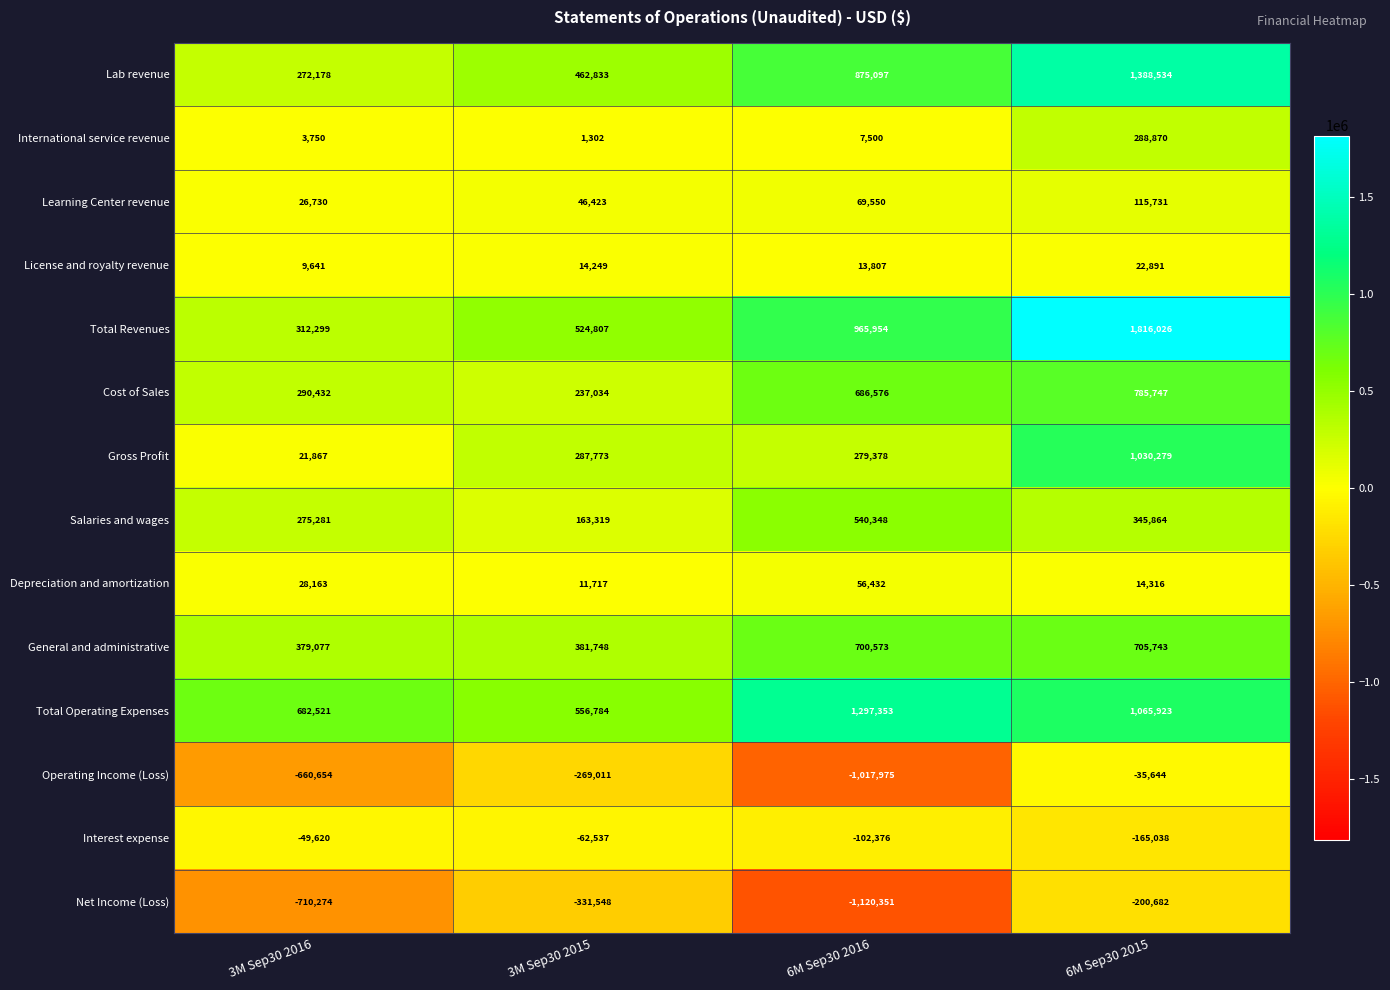

How many categories are shown in the chart?

4